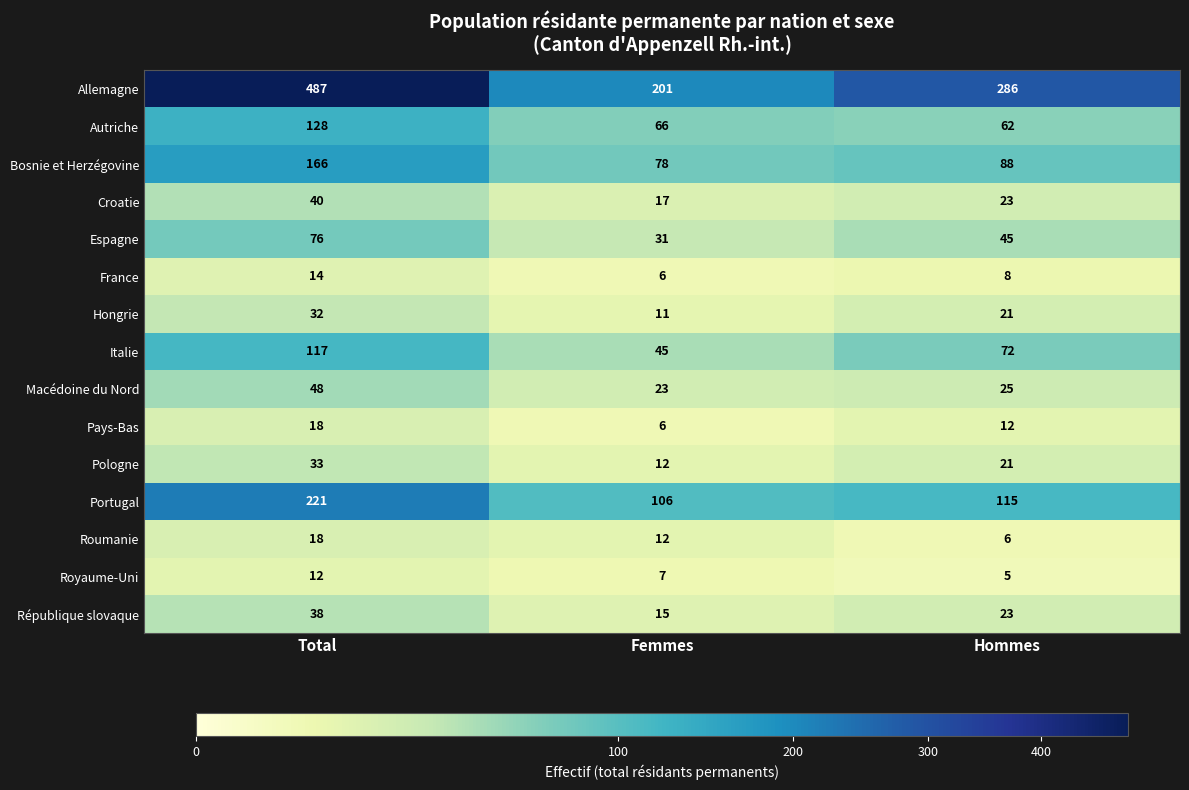

What is the spread (max minus min) of values at Femmes?

195